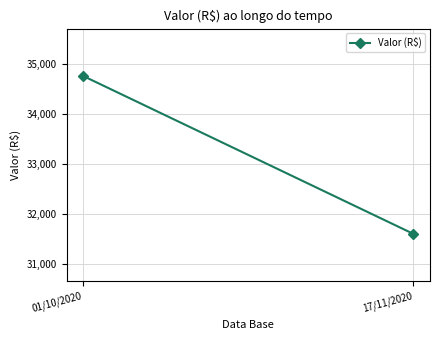

What is the maximum value shown in the chart?

34757.1